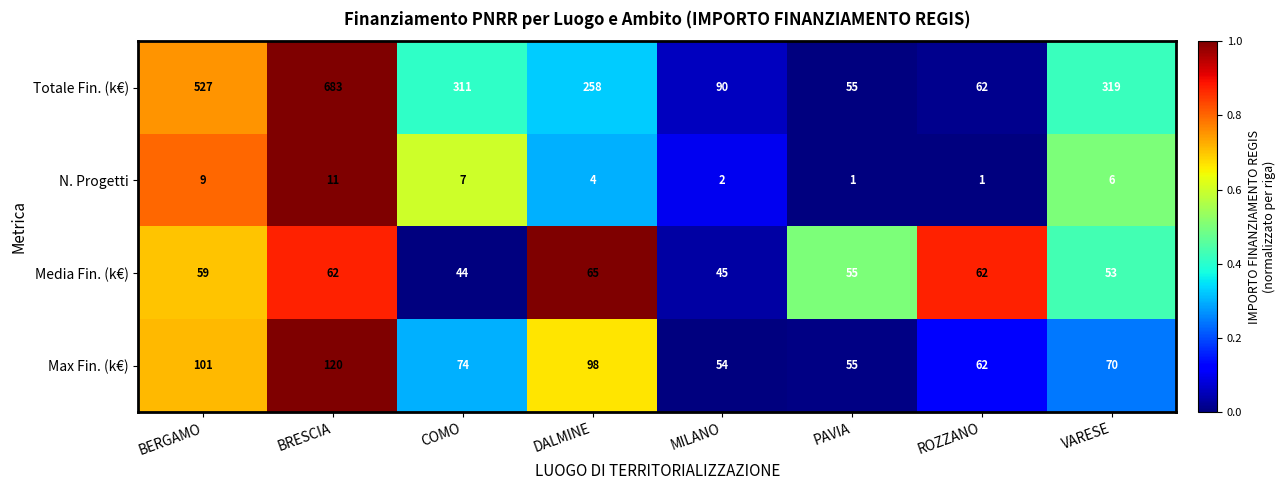

What is the difference between the highest and lowest values at VARESE?

313